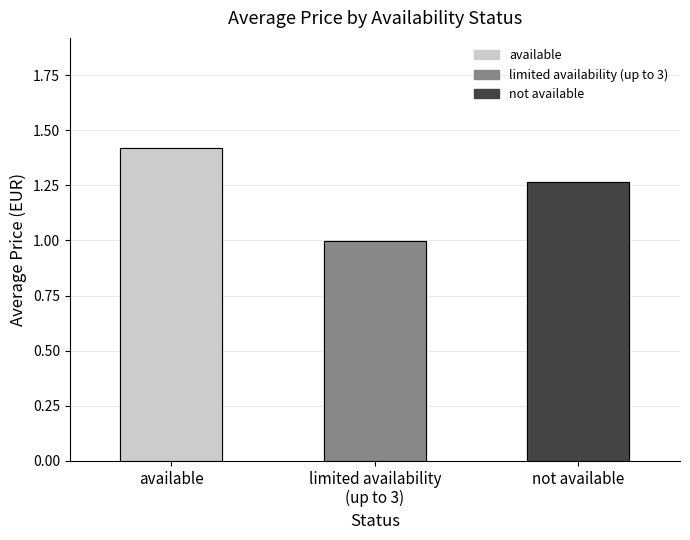

The chart shows a value of 2.2 at available. True or false?

False